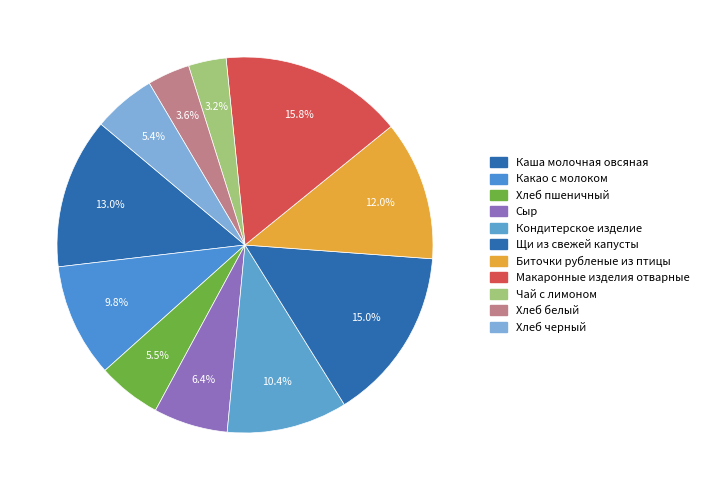

To the nearest percent, what percentage of the pie is Сыр?

6%